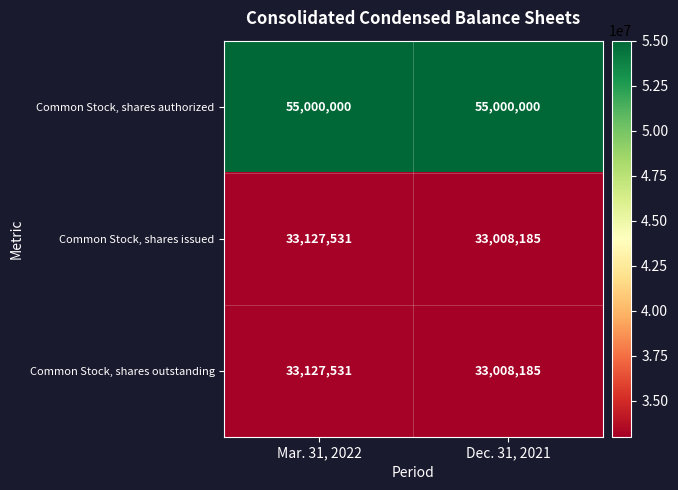

What is the approximate value of Common Stock, shares authorized at Mar. 31, 2022?

55000000